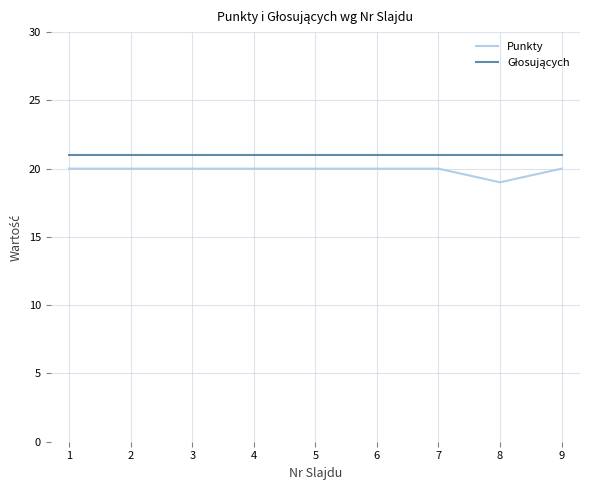

Is it true that Punkty equals 32 at 2?

False